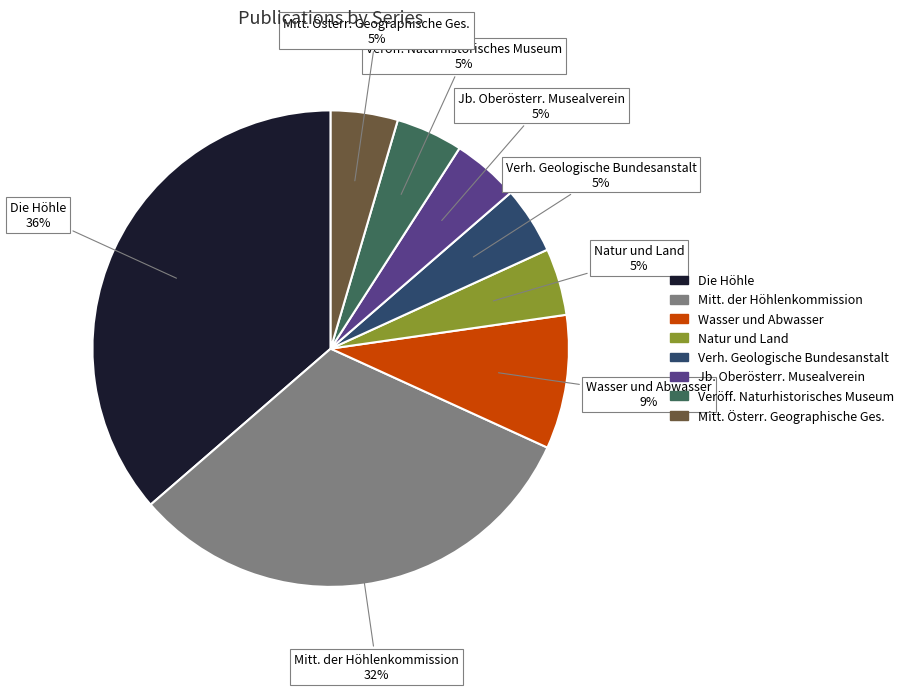

To the nearest percent, what is the average slice percentage?

12%